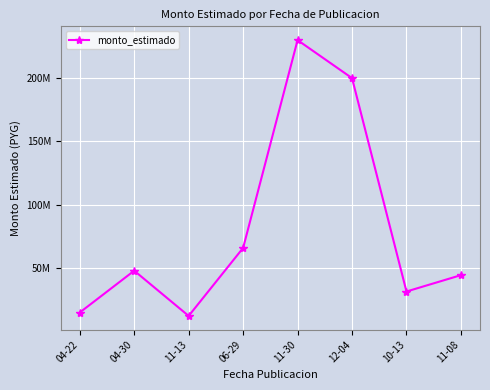

Does the chart have visible grid lines?

Yes